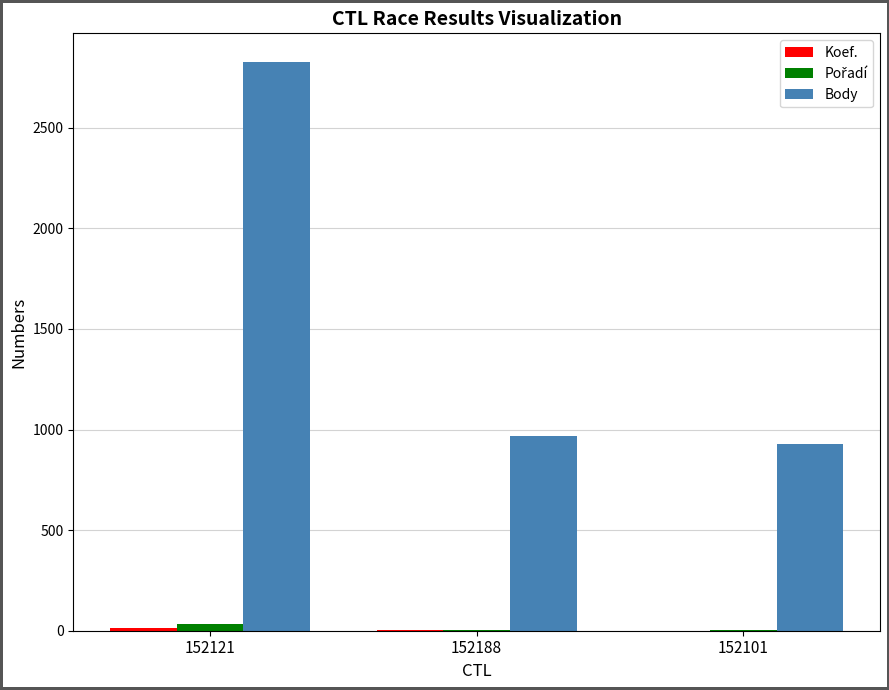

What is the total value across all series at 152121?

2873